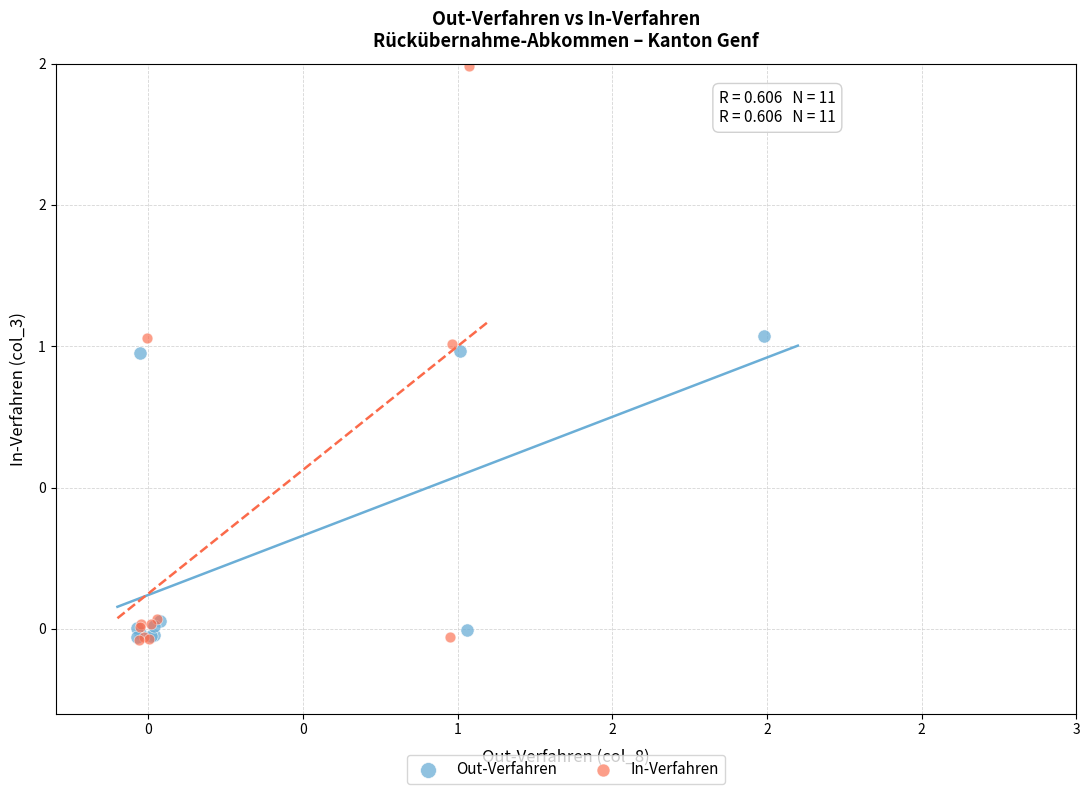

Which series has the widest spread of Y values?

In-Verfahren